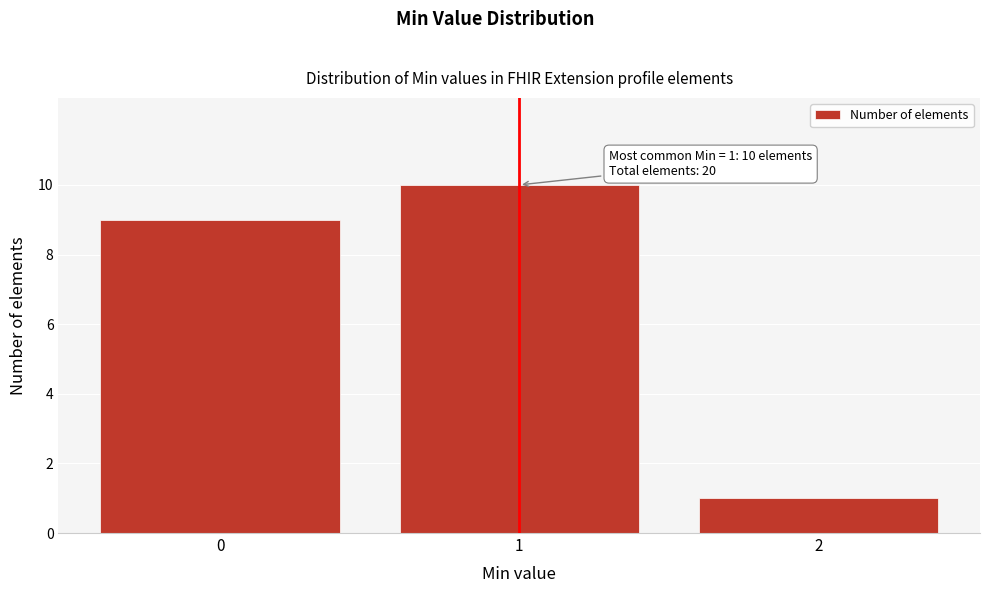

Reading right to left, list all the values displayed in this chart.

2=1	1=10	0=9